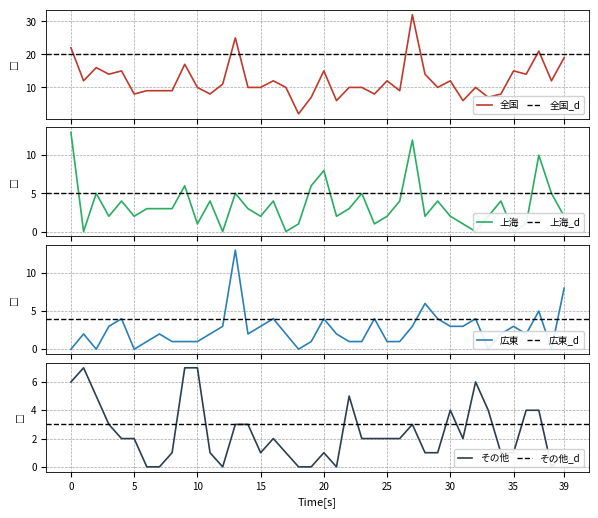

Which series has the largest total across all categories?

全国